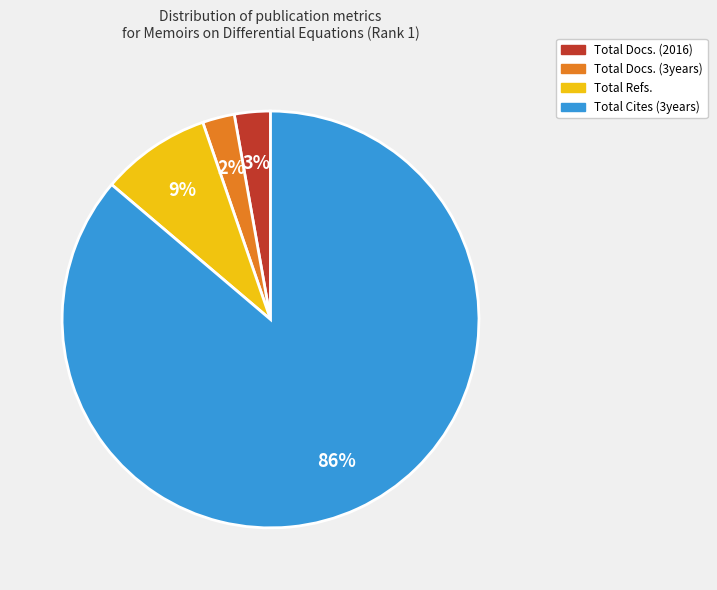

What percentage is the Total Docs. (3years) slice, to the nearest percent?

2%